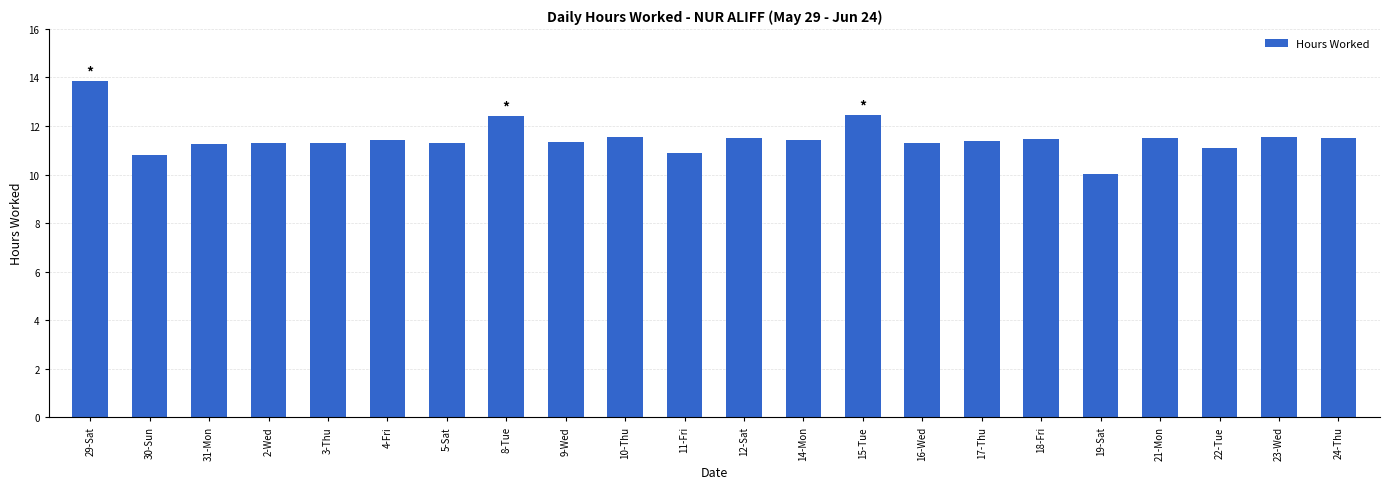

What is the greatest value displayed?

13.8